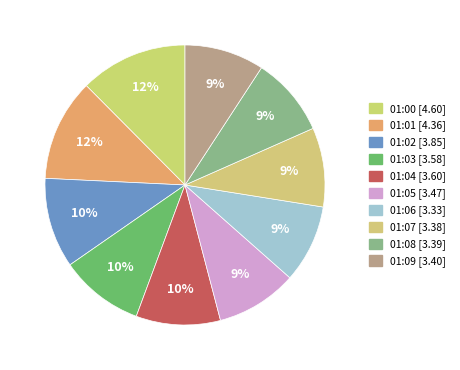

Which category has the smallest portion of the pie?

01:06